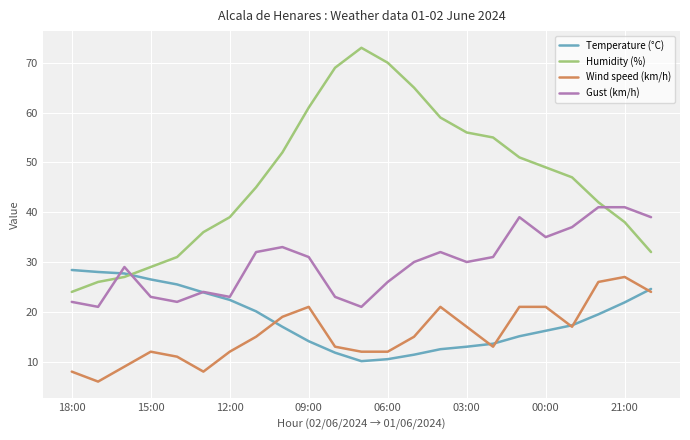

True or false: Wind speed (km/h) has more than 0 points higher than both neighbors.

True